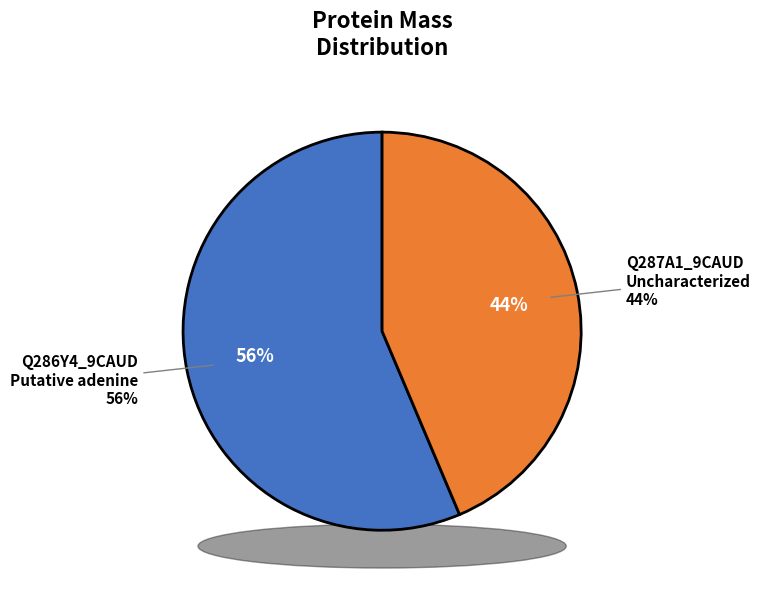

To the nearest percent, what percentage of the pie is Q286Y4_9CAUD
Putative adenine?

56%